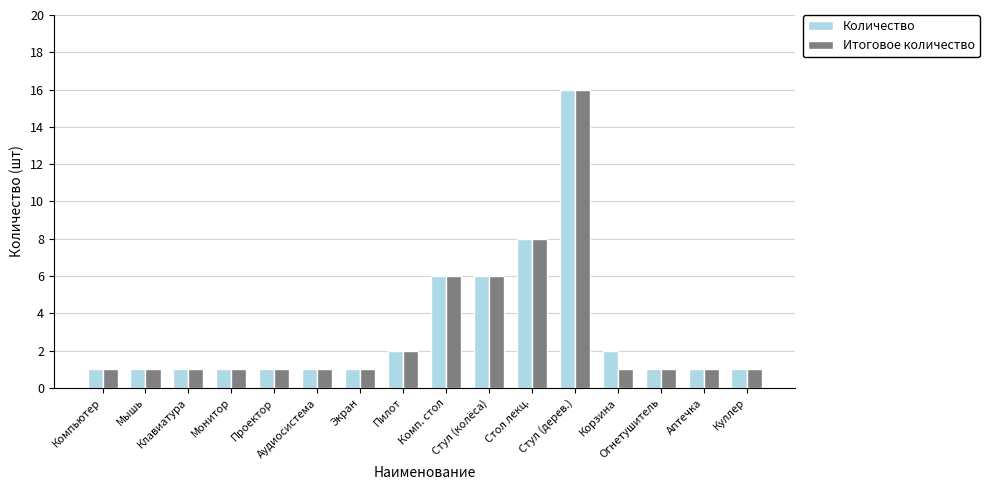

What are all the series names shown in the legend?

Количество, Итоговое количество